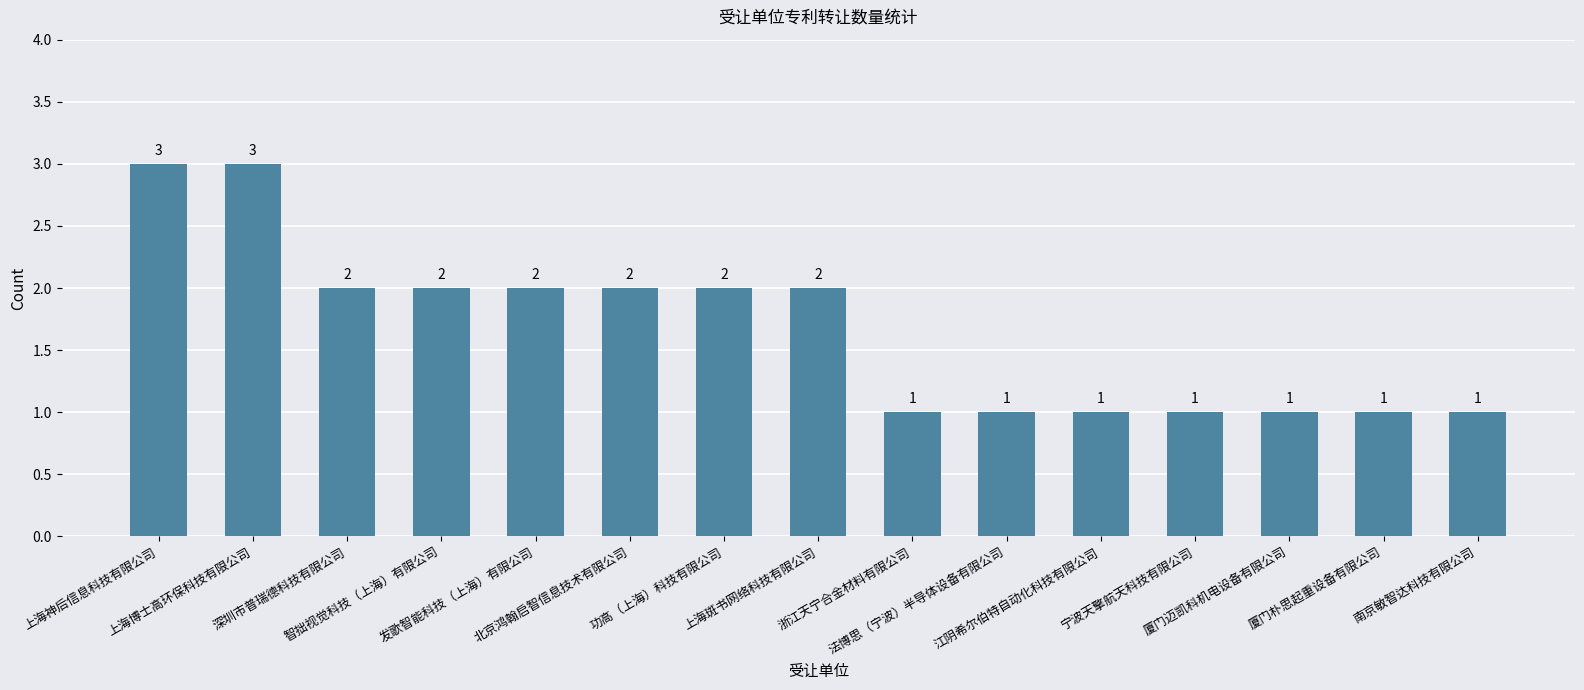

How many values are between 1 and 2?

13